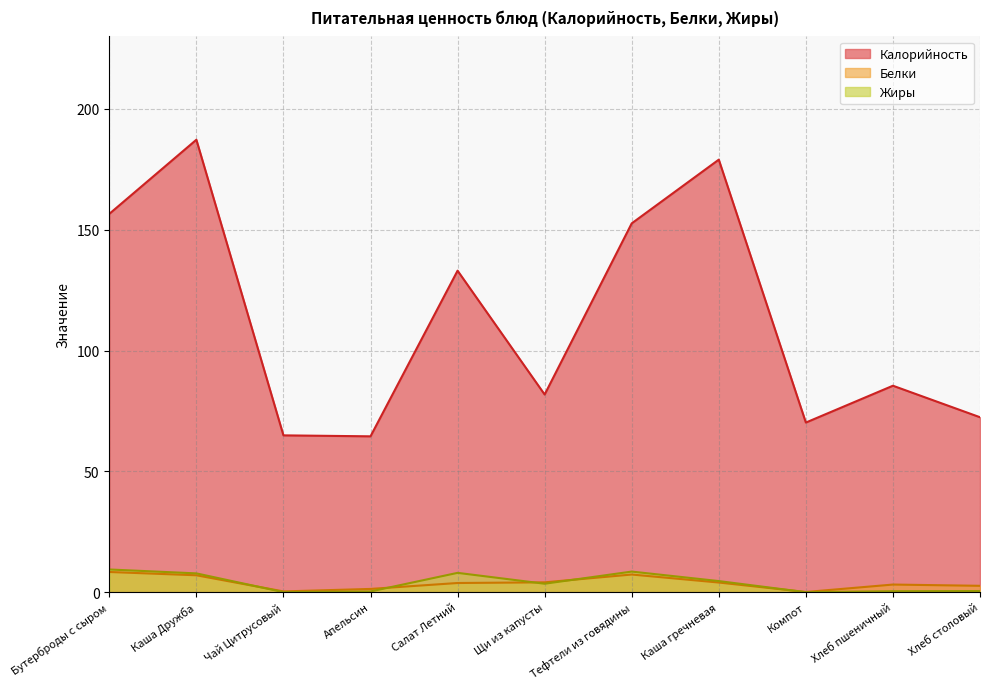

What is the difference between the second highest and second lowest values in the Калорийность series?

114.1